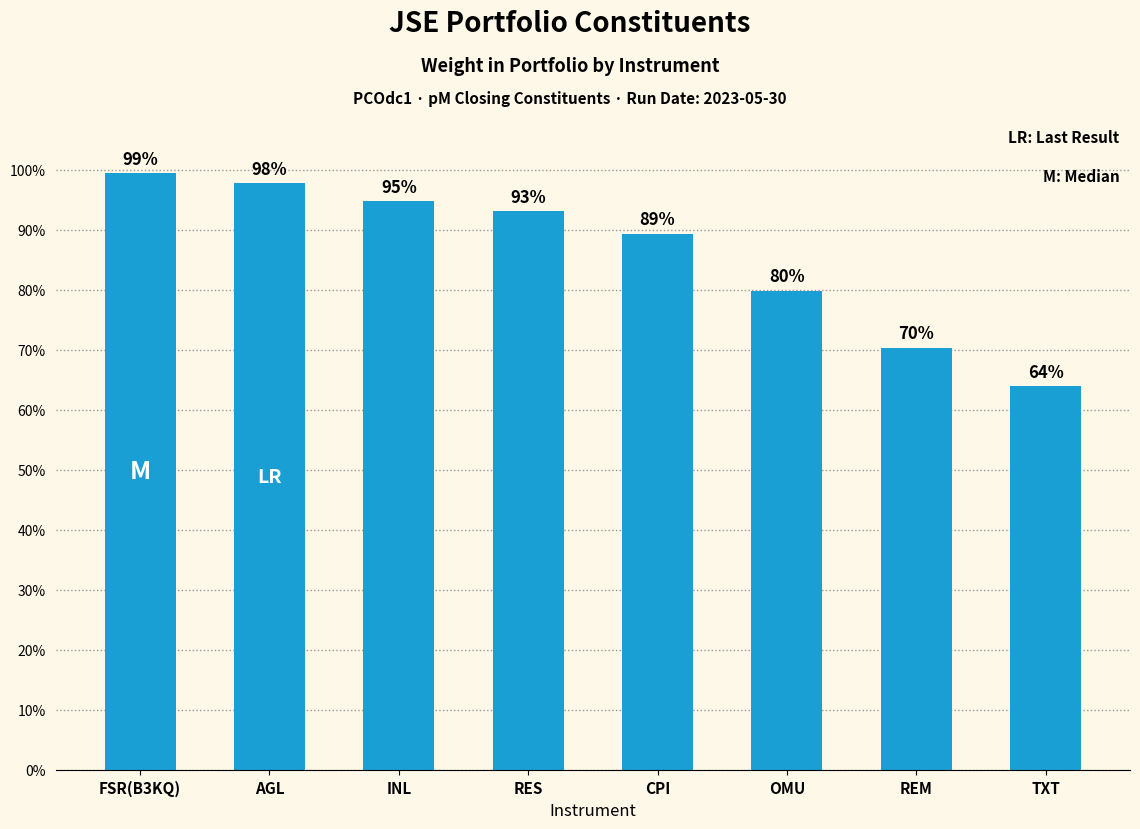

List the labels in order of value, smallest first.

TXT, REM, OMU, CPI, RES, INL, AGL, FSR(B3KQ)